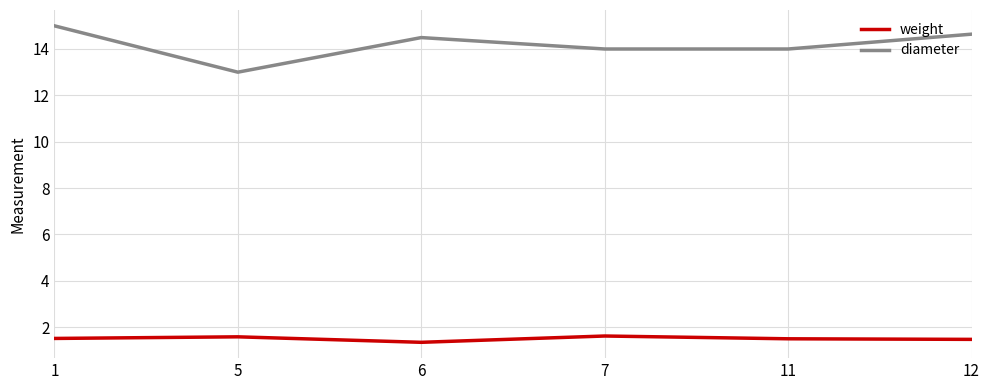

The weight series shows 1.5 at 11. True or false?

True